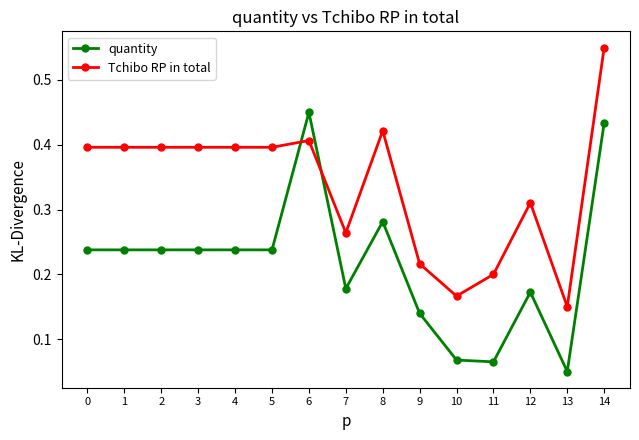

Does the chart have visible grid lines?

No